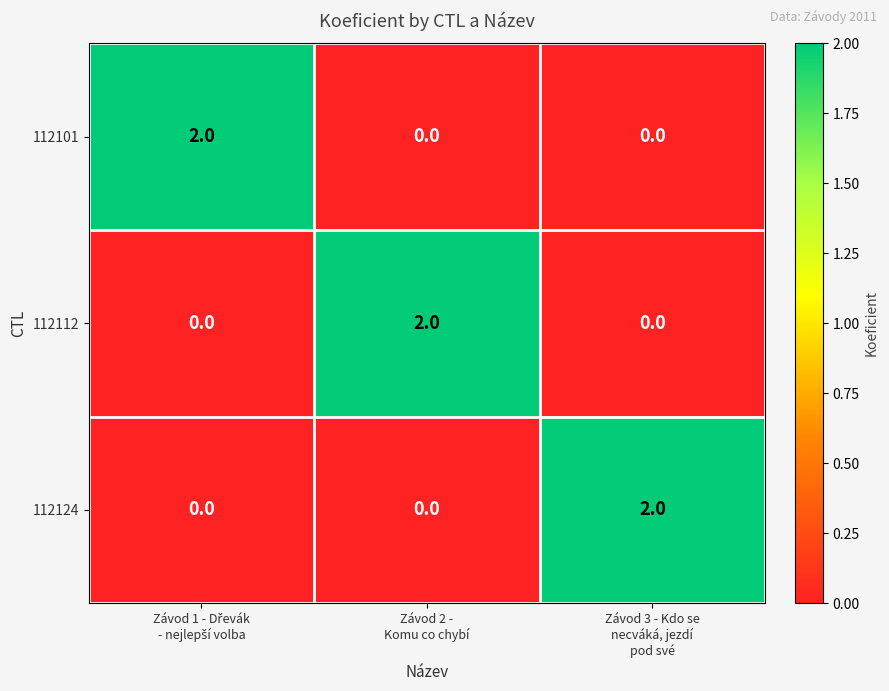

At how many categories does at least one series exceed 1?

3